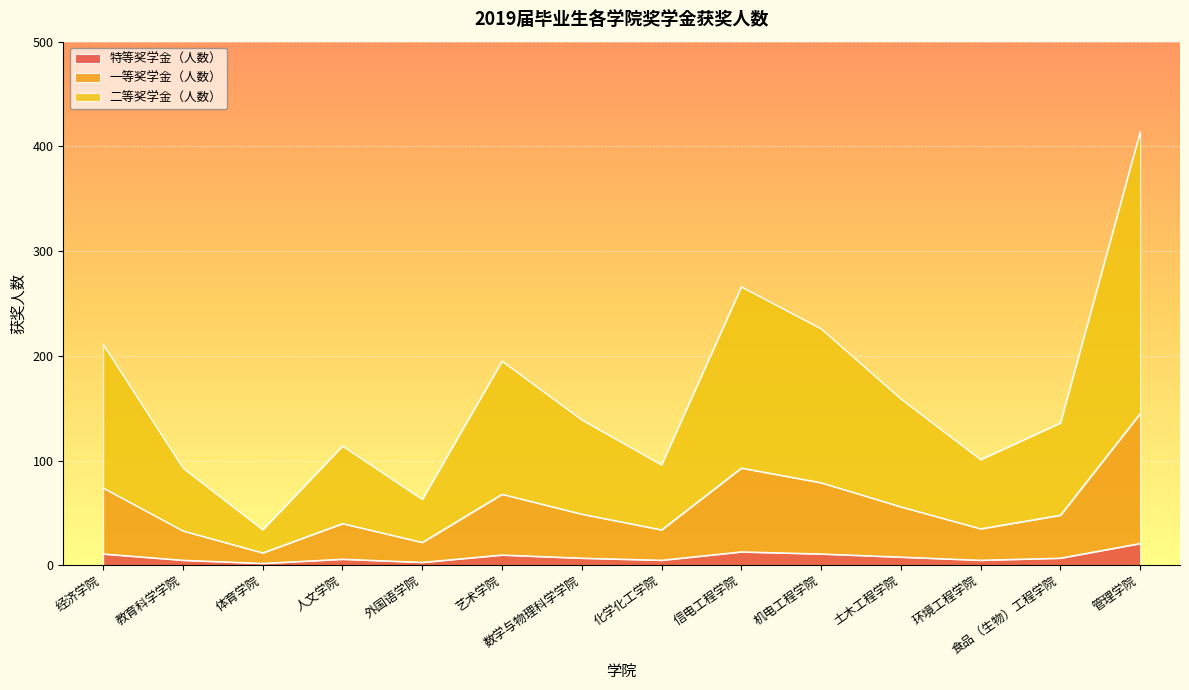

How many series are shown in this chart?

3